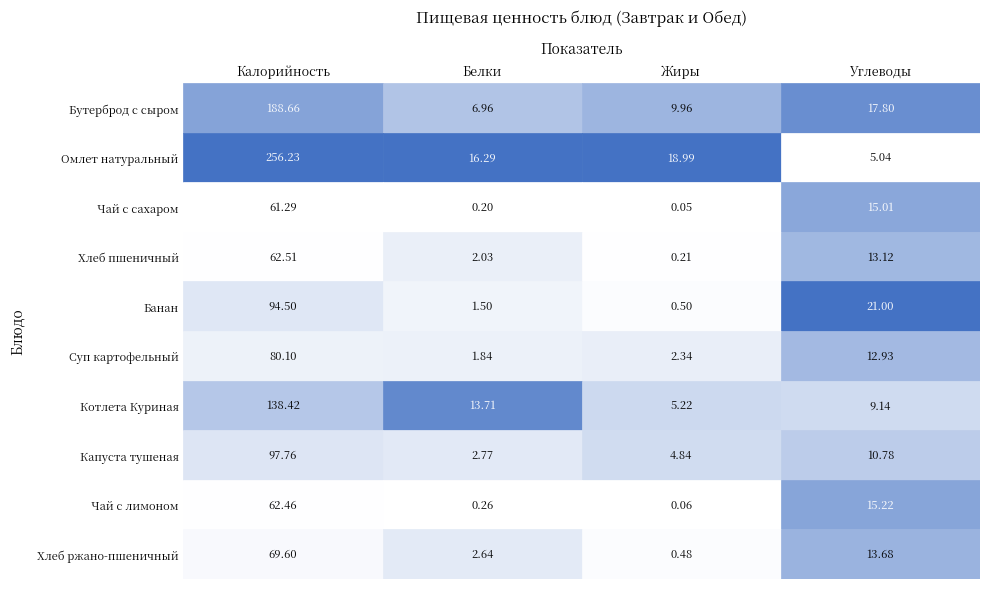

Between Калорийность and Жиры, which is larger?

Калорийность